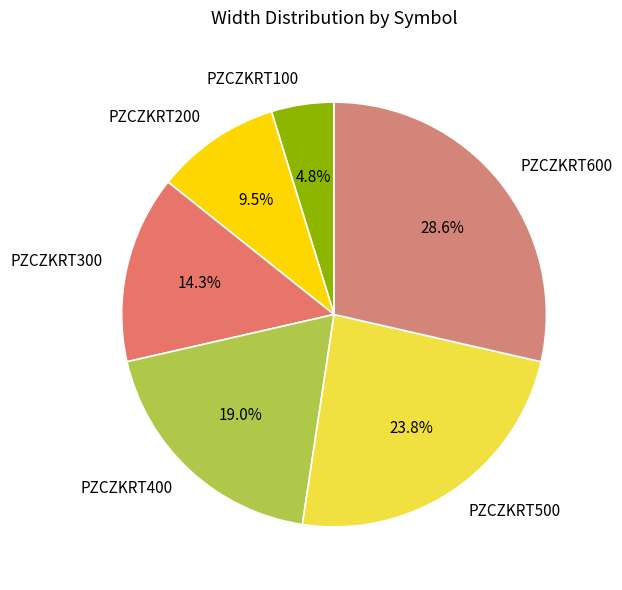

True or false: PZCZKRT300 accounts for 14% of the total.

True